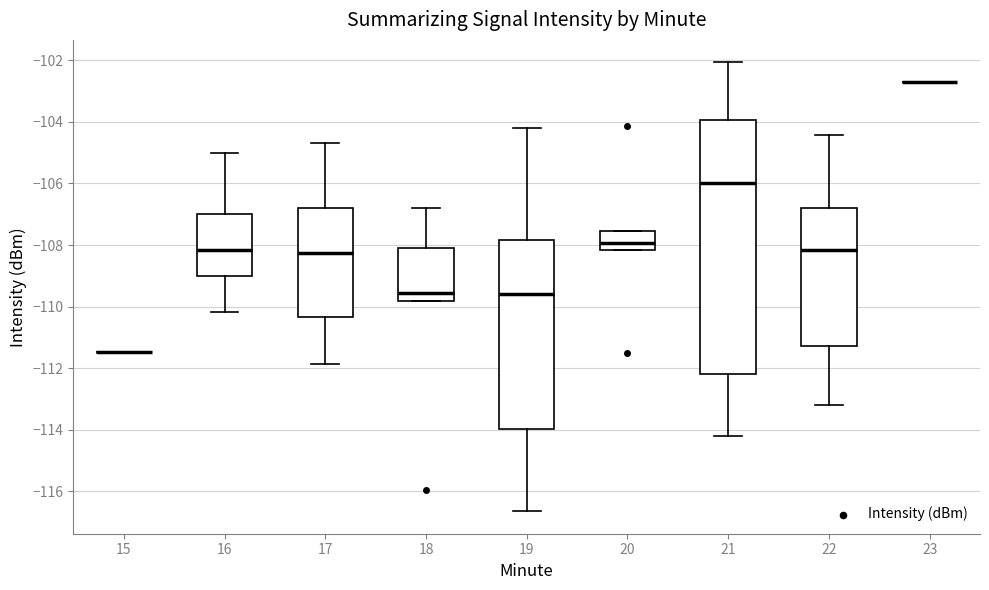

Reading left to right, read every box against the y-axis: the position of its median line, the range the box covers, and the ends of its whiskers. The values are not printed on the chart, so give them approximately, as read against the axis.

15: box collapsed to a line at -111.4, whiskers -111.4 to -111.4
16: median -108.2, box -109.0 to -107.0, whiskers -110.2 to -105.0
17: median -108.2, box -110.4 to -106.8, whiskers -111.8 to -104.6
18: median -109.6, box -109.8 to -108.0, whiskers -109.8 to -106.8
19: median -109.6, box -114.0 to -107.8, whiskers -116.6 to -104.2
20: median -108.0, box -108.2 to -107.6, whiskers -108.2 to -107.6
21: median -106.0, box -112.2 to -104.0, whiskers -114.2 to -102.0
22: median -108.2, box -111.2 to -106.8, whiskers -113.2 to -104.4
23: box collapsed to a line at -102.6, whiskers -102.6 to -102.6